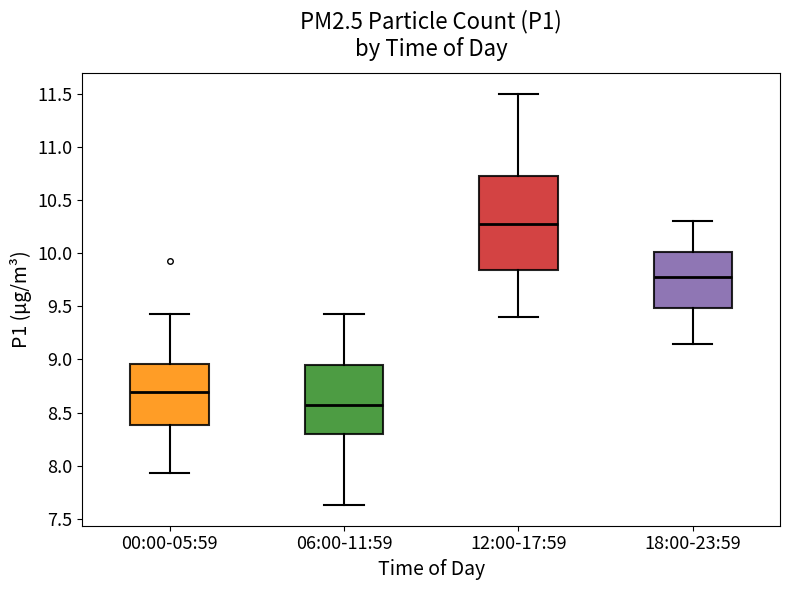

Where does the median line of the box for 12:00-17:59 sit on the y-axis? The values are not printed on the chart, so give them approximately, as read against the axis.

10.30